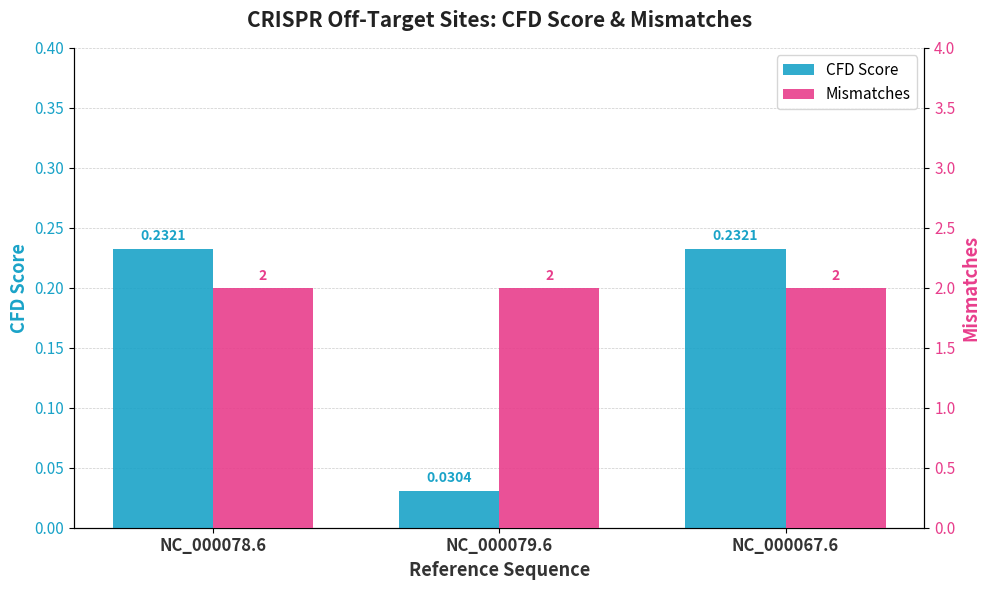

What is the sum of the CFD Score values at NC_000078.6 and NC_000067.6?

0.5